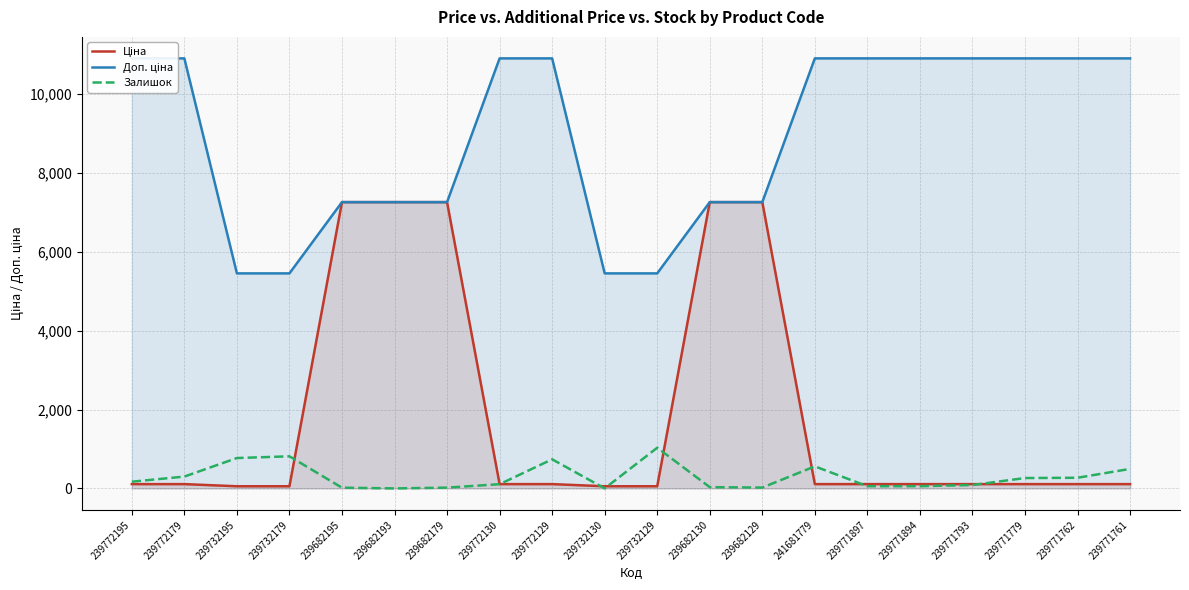

At which category does Залишок reach its first local peak?

239732179